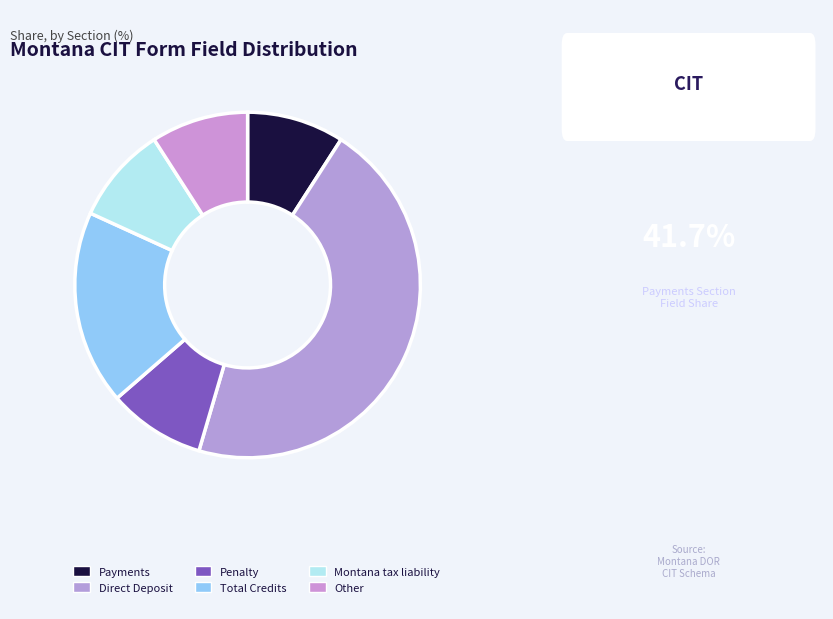

To the nearest percent, what percentage of the pie is Other?

9%